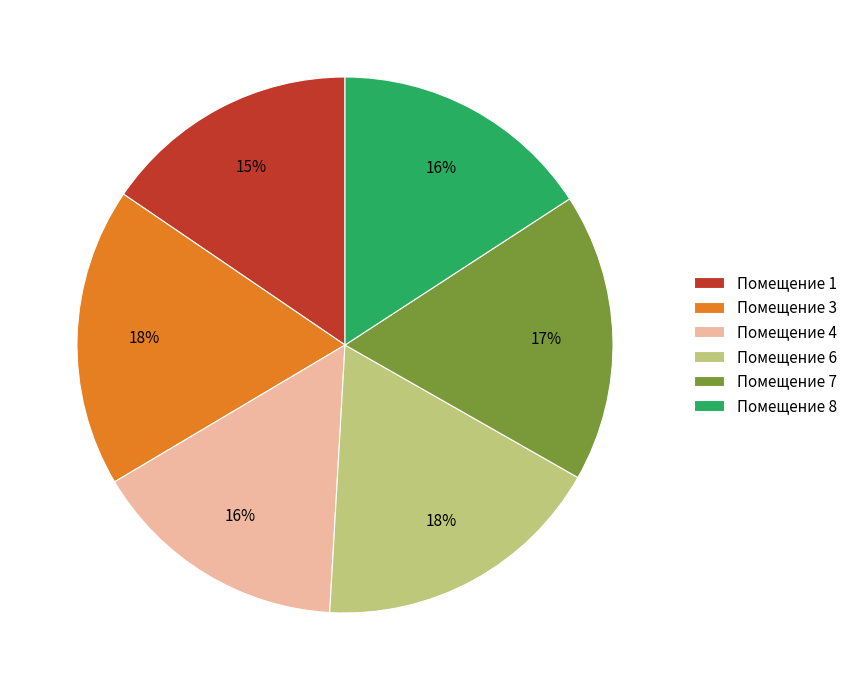

Which has a higher value, Помещение 4 or Помещение 3?

Помещение 3